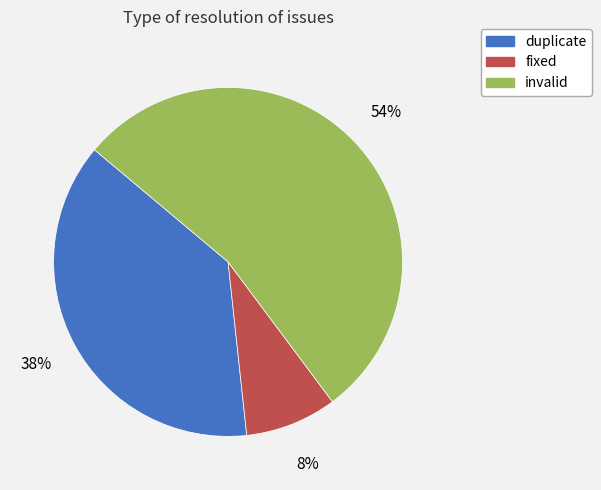

How many segments does this pie chart have?

3